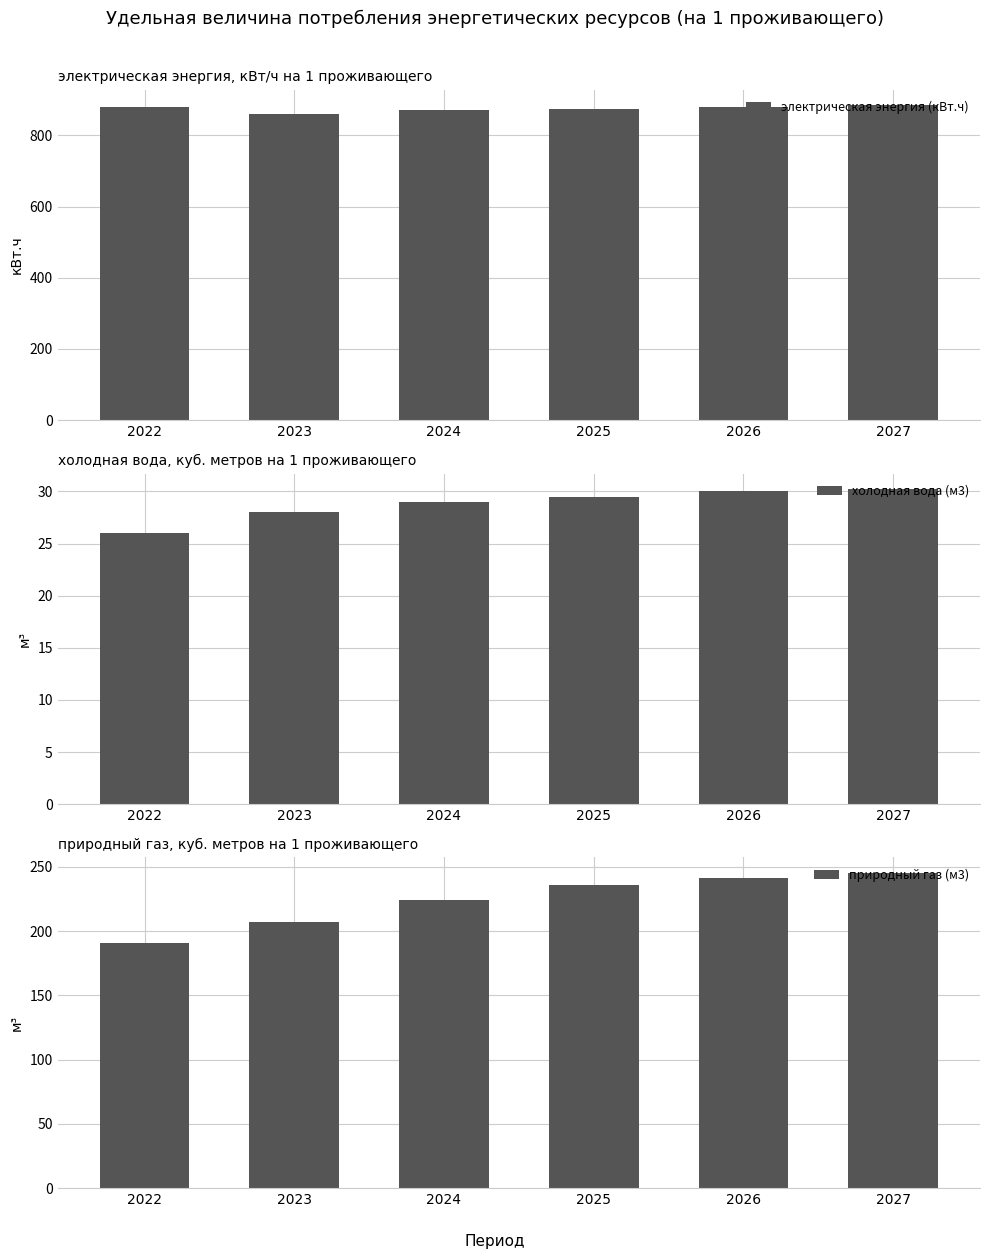

Is the value of природный газ (м3) at 2026 greater than the value of электрическая энергия (кВт.ч) at 2024?

No